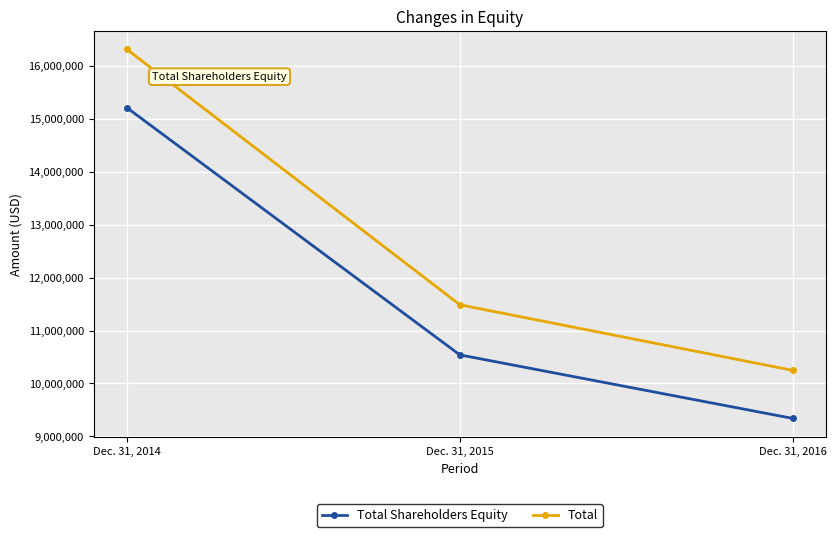

At which label does Total first exceed 11487393?

Dec. 31, 2014